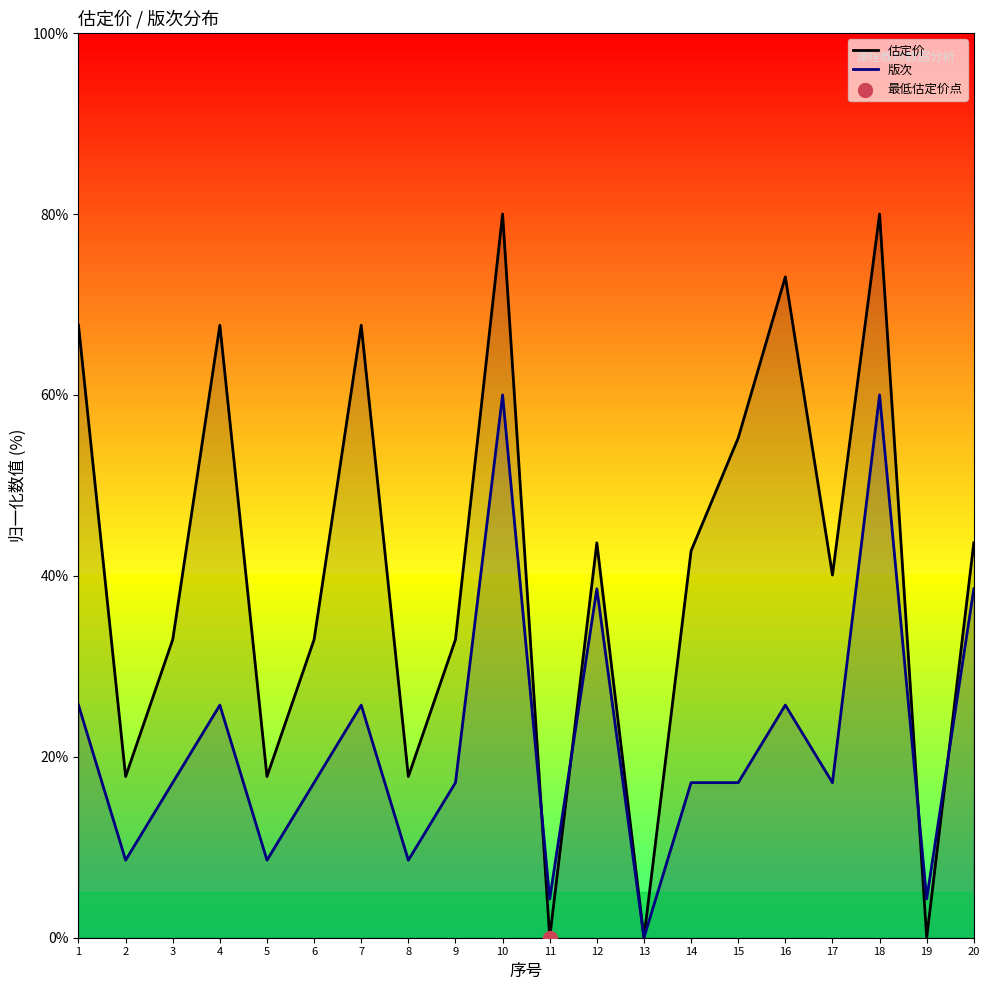

Which series contains the highest Y value?

估定价